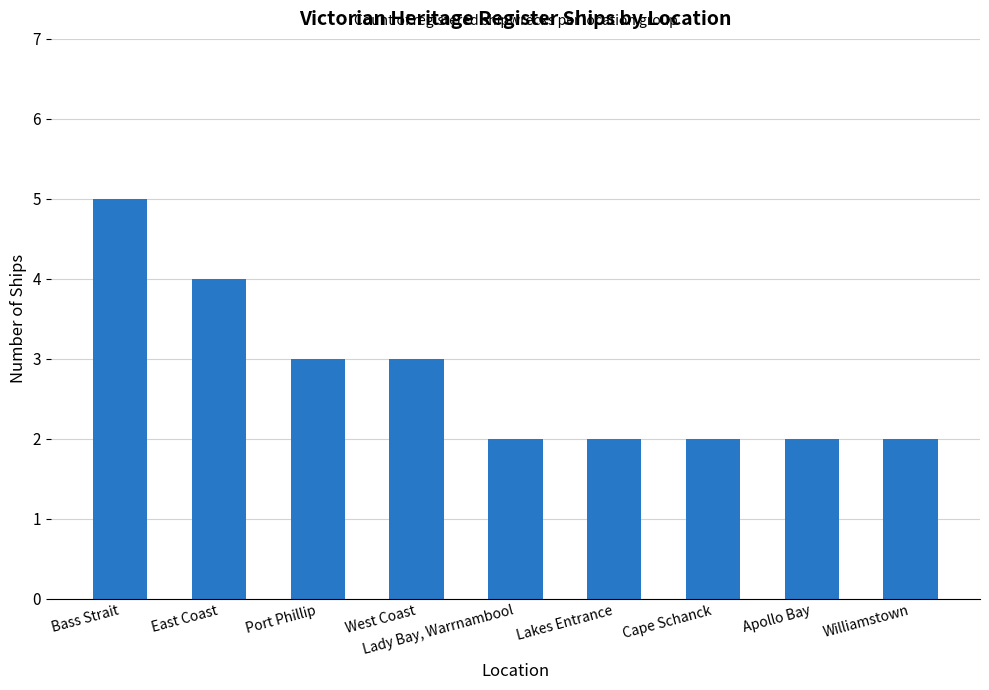

What position from the right is Cape Schanck?

3